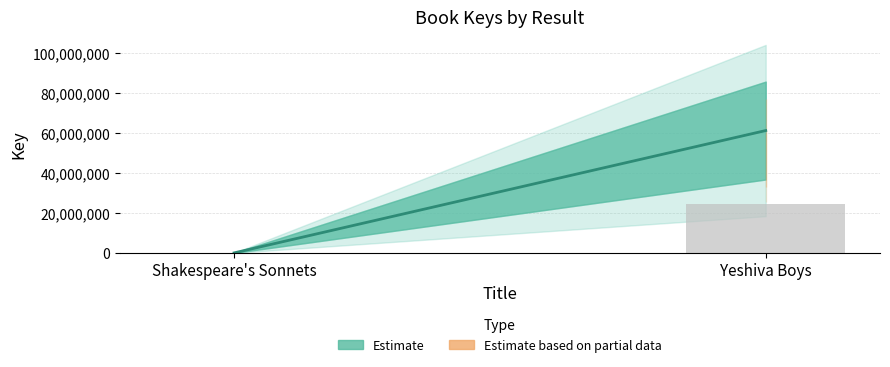

Which label corresponds to the largest value in the chart?

Yeshiva Boys